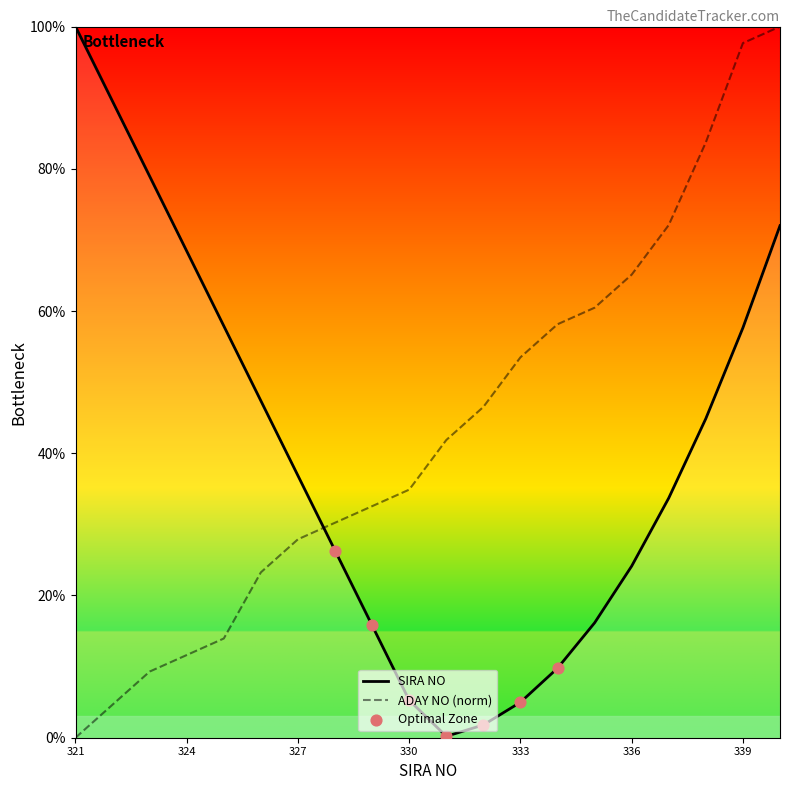

How many times do ADAY NO (norm) and SIRA NO cross each other?

1